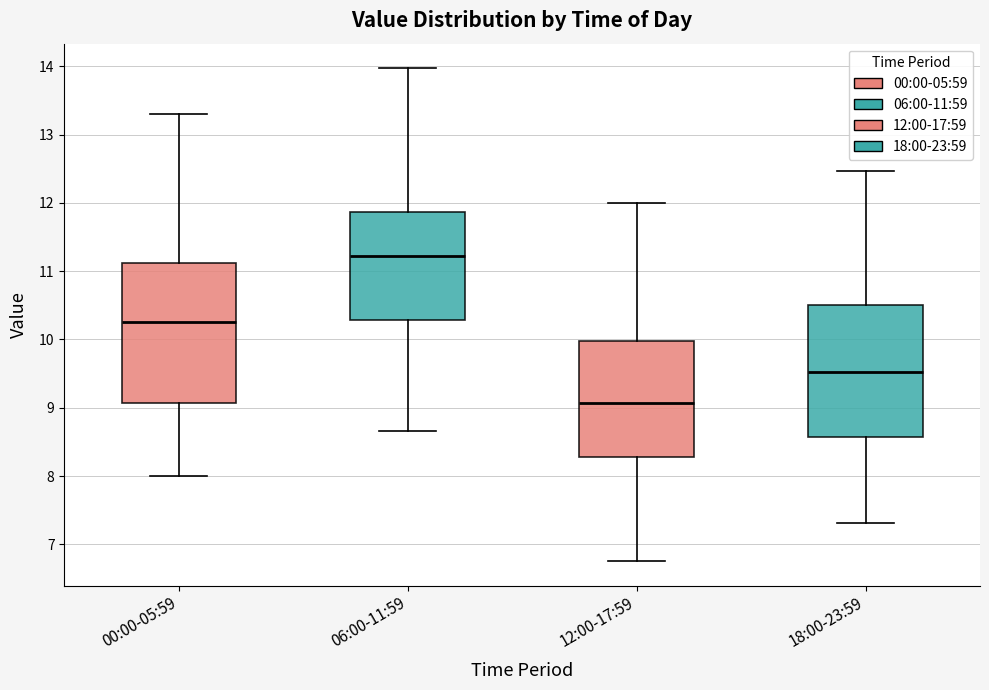

Where does the upper whisker of the box for 06:00-11:59 end on the y-axis? The values are not printed on the chart, so give them approximately, as read against the axis.

14.0